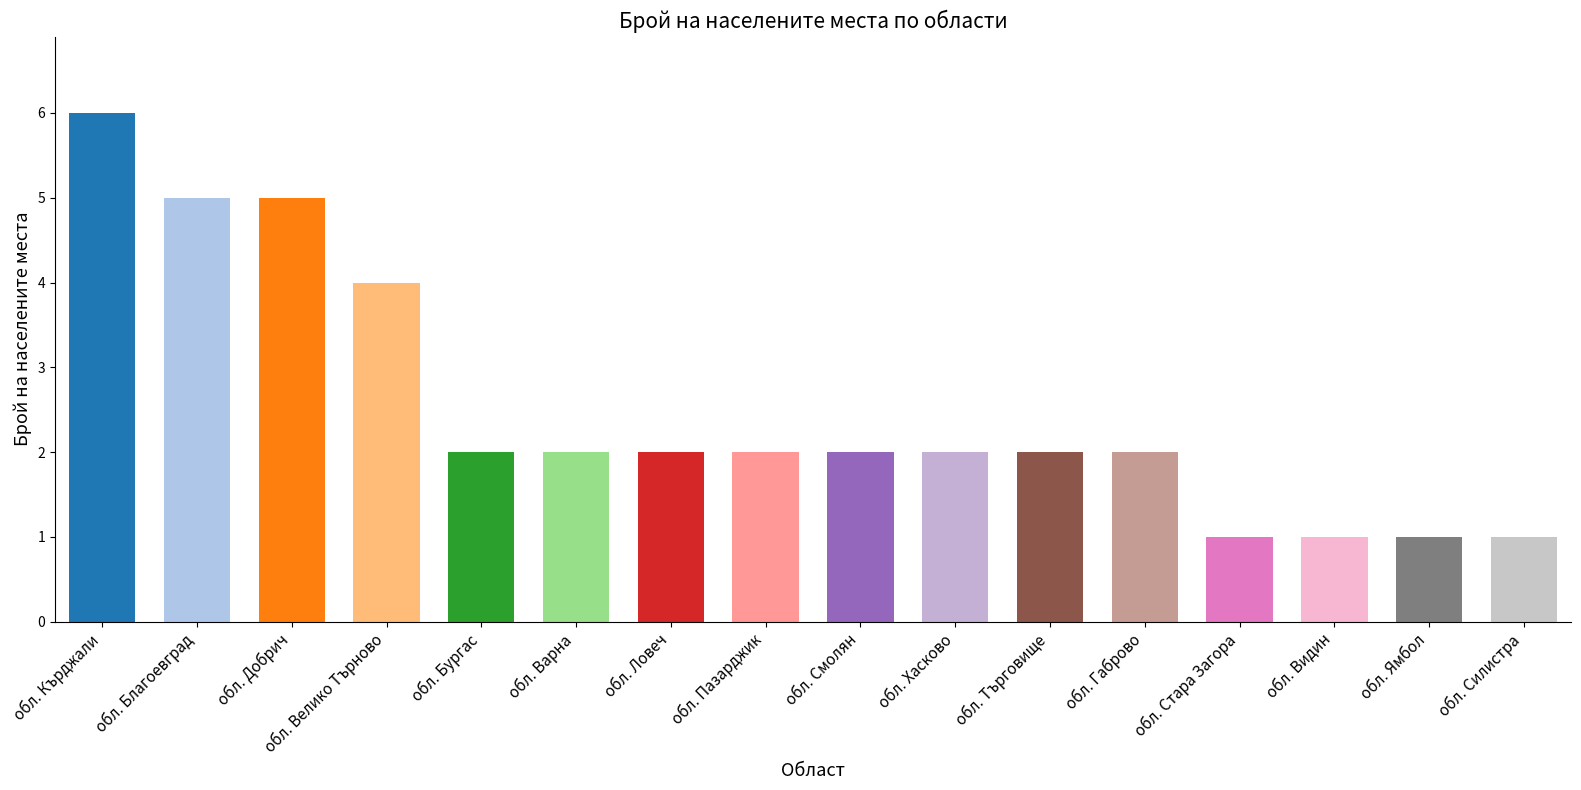

What is the value of the 5th bar from the left?

2